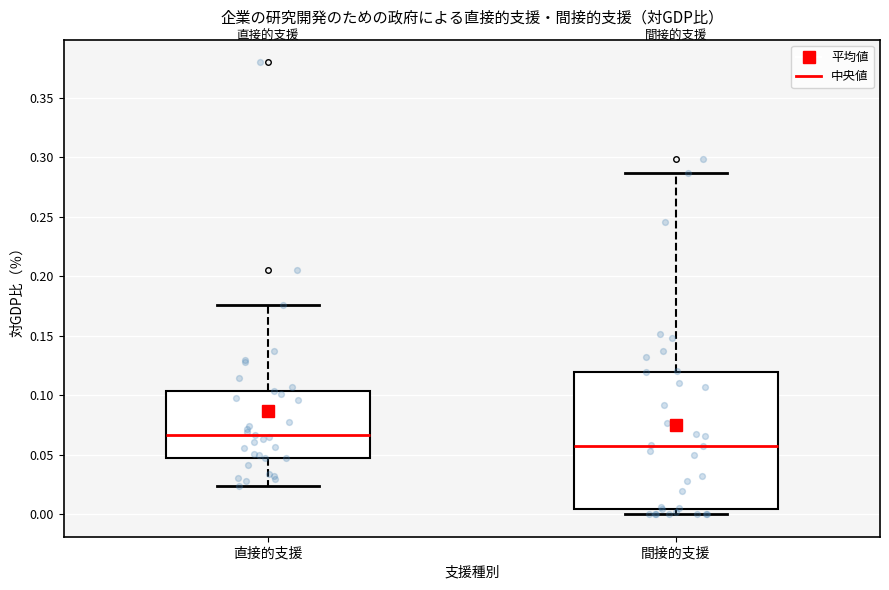

Which box's median line is the lowest?

間接的支援